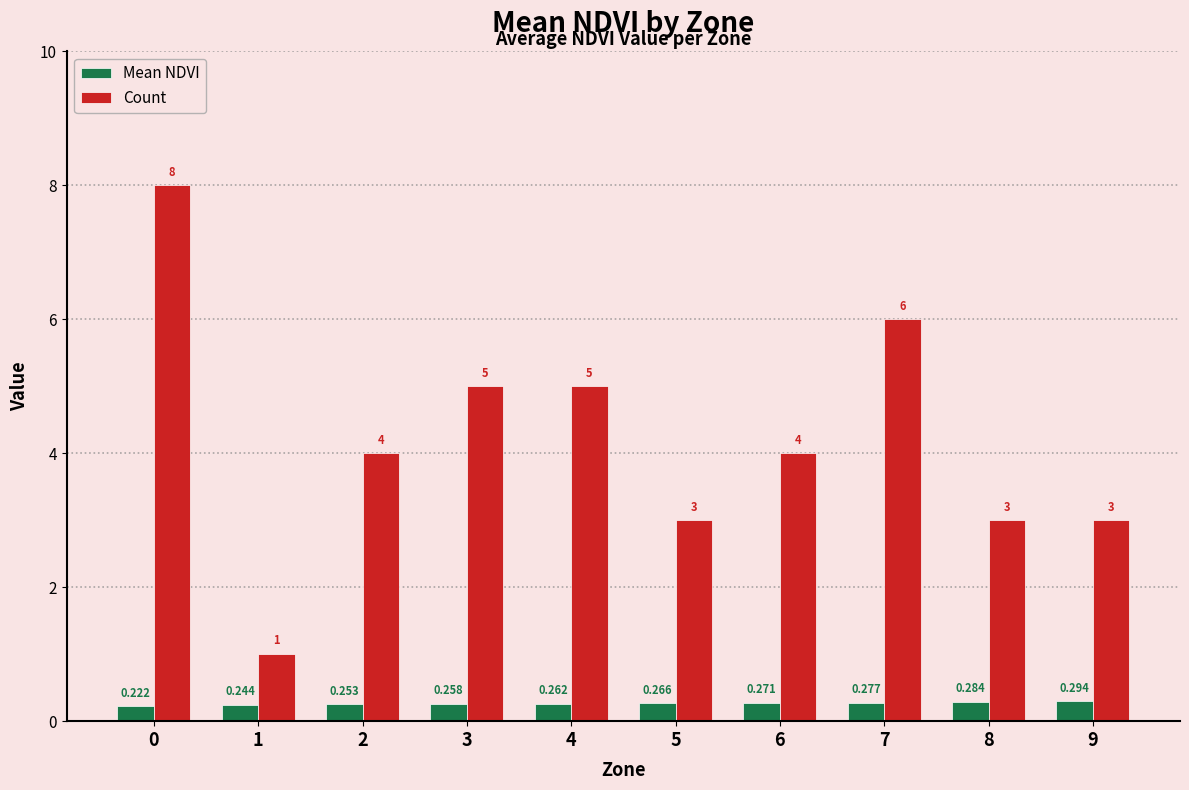

How many bars are there in total?

20